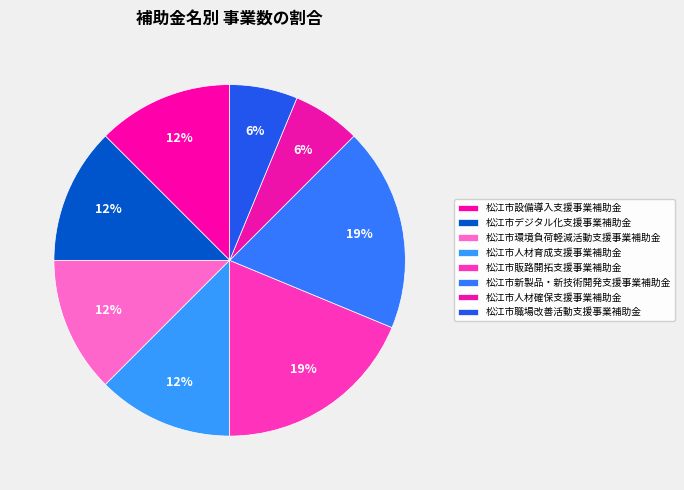

Rank the categories by value from lowest to highest.

松江市人材確保支援事業補助金, 松江市職場改善活動支援事業補助金, 松江市設備導入支援事業補助金, 松江市デジタル化支援事業補助金, 松江市環境負荷軽減活動支援事業補助金, 松江市人材育成支援事業補助金, 松江市販路開拓支援事業補助金, 松江市新製品・新技術開発支援事業補助金